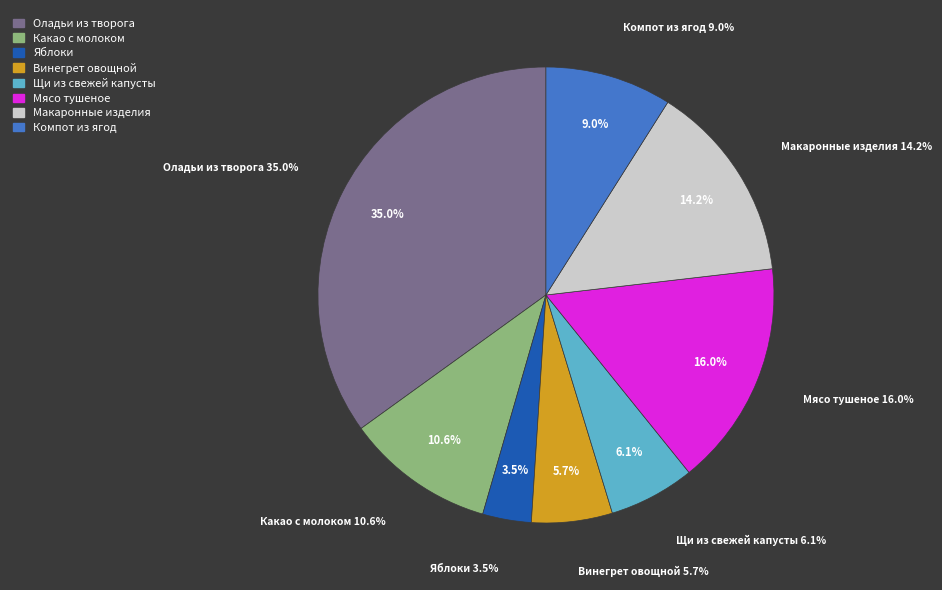

Which category has the biggest portion of the pie?

Оладьи из творога